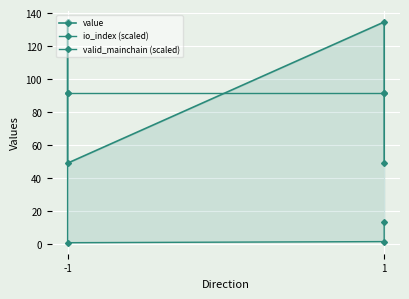

What is the average value of the valid_mainchain (scaled) series?

91.7